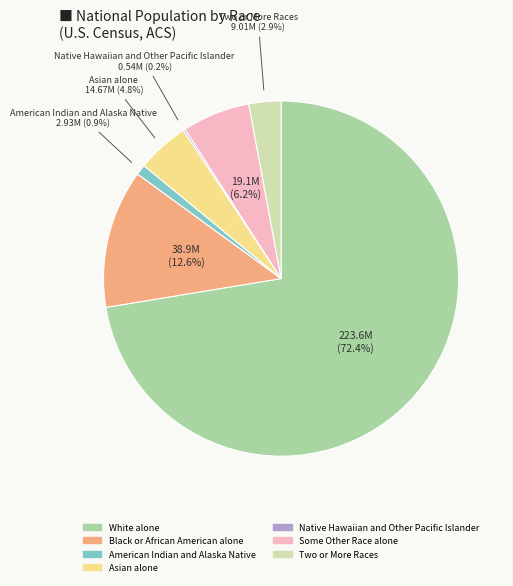

What is the largest slice in the pie chart?

White alone